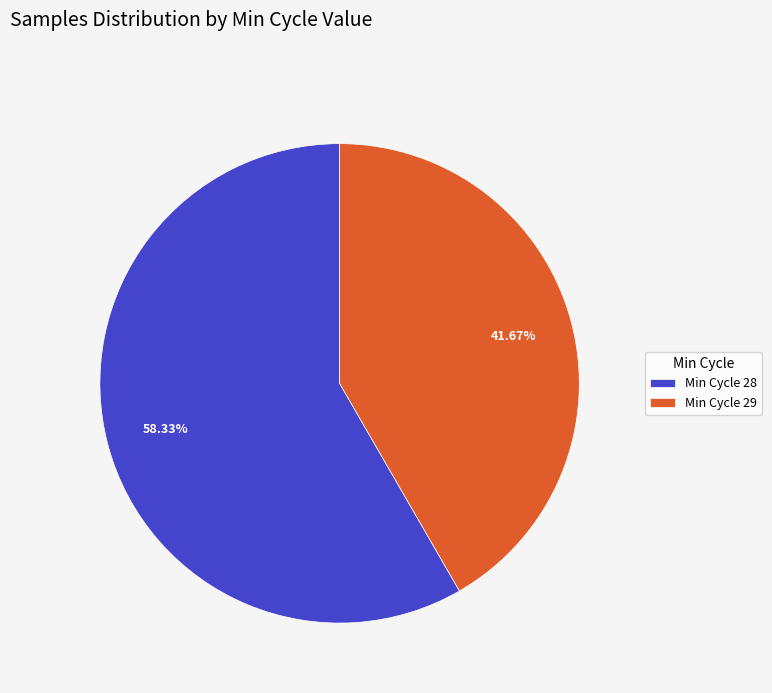

Which has a higher value, Min Cycle 28 or Min Cycle 29?

Min Cycle 28